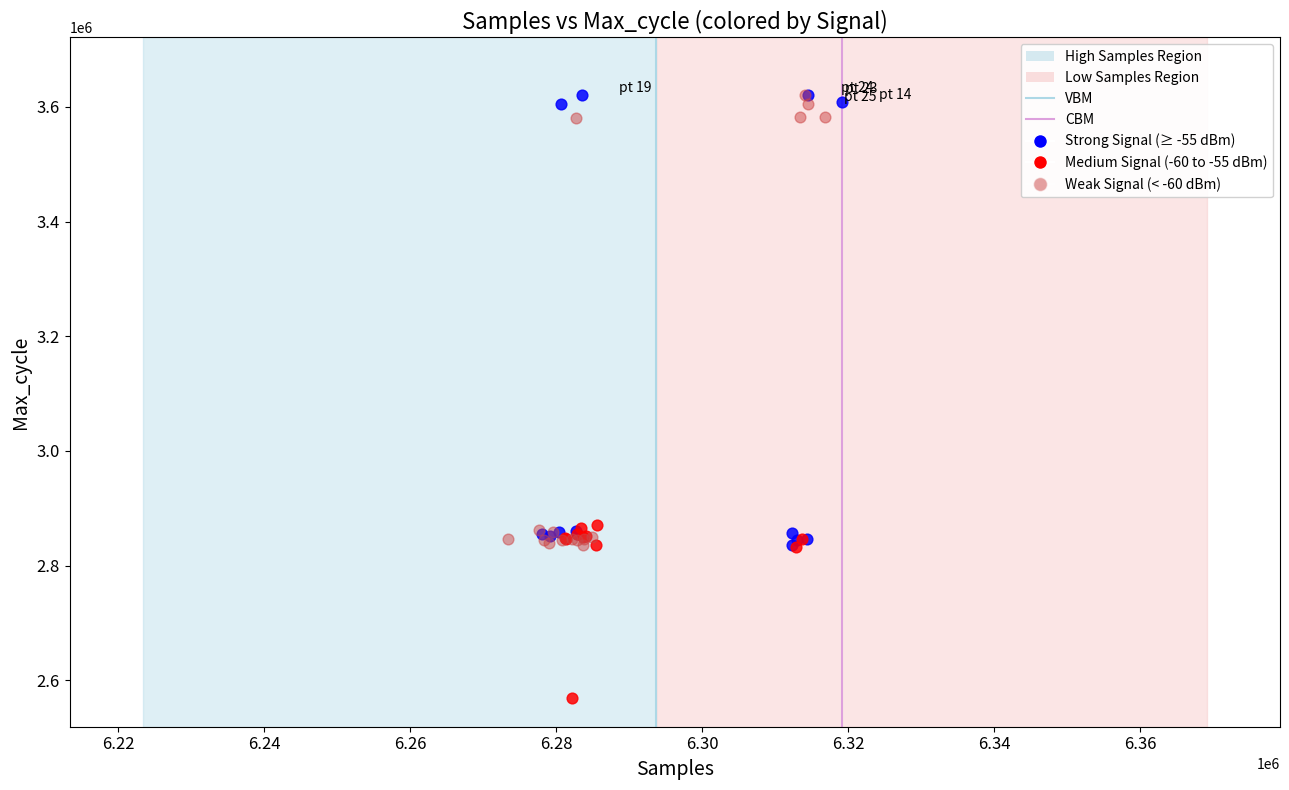

Which series reaches the minimum Y coordinate?

Medium Signal (-60 to -55 dBm)